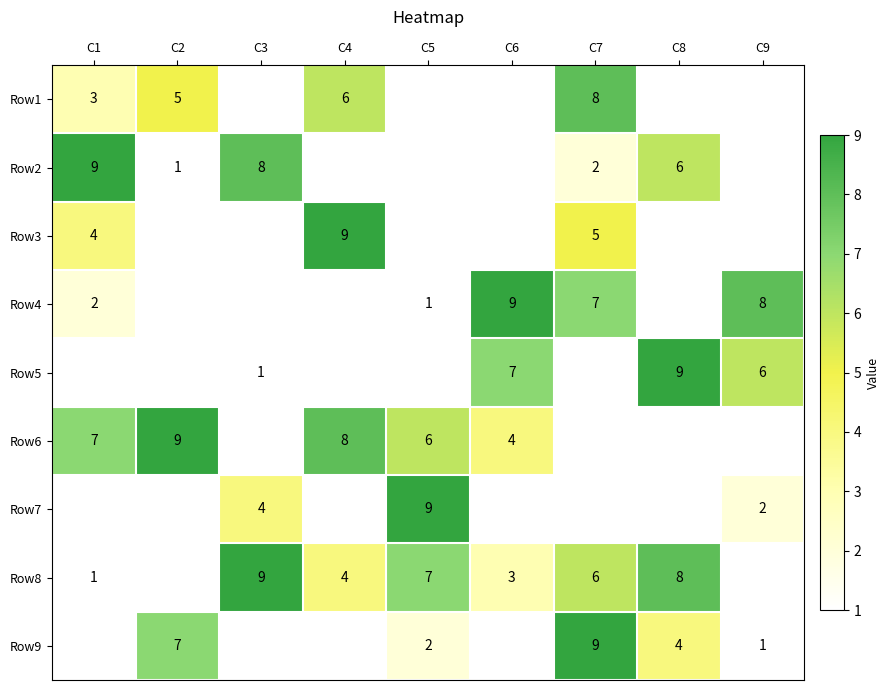

Which has a higher value, C1 or C3?

C3